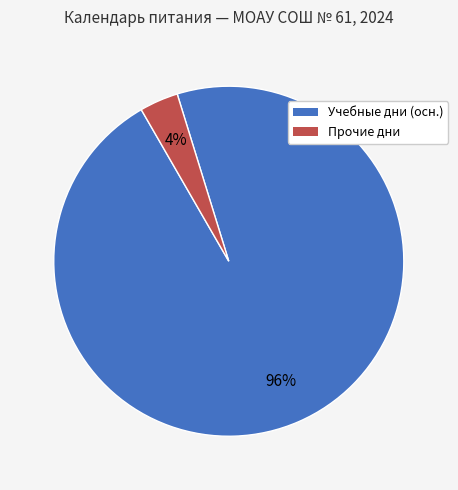

To the nearest percent, what is the average slice percentage?

50%